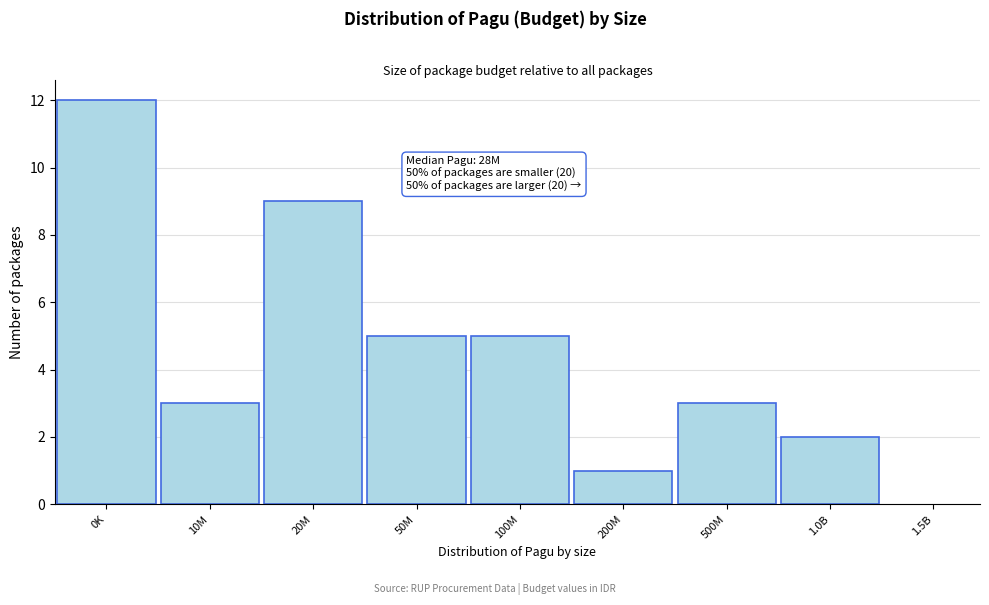

Reading left to right, what are all the values shown in this chart?

0K=12	10M=3	20M=9	50M=5	100M=5	200M=1	500M=3	1.0B=2